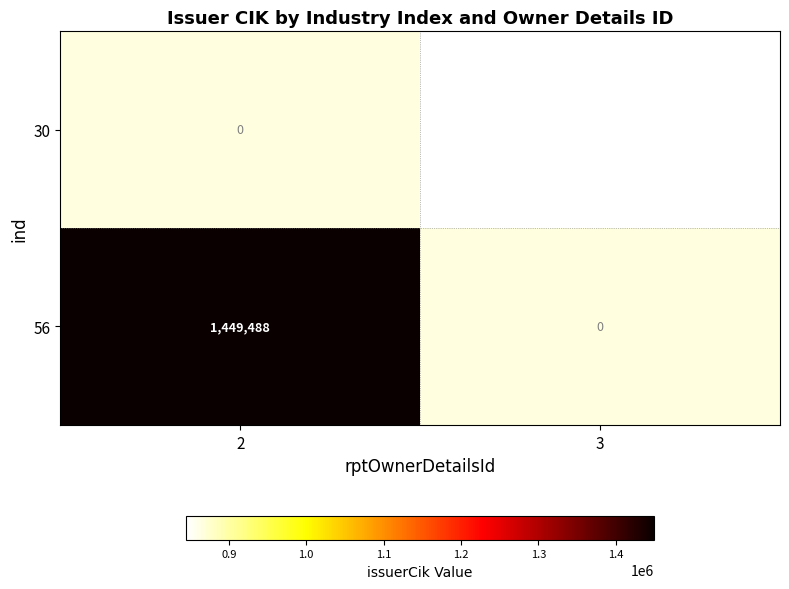

Is it true that 56 equals 1449488 at 2?

True